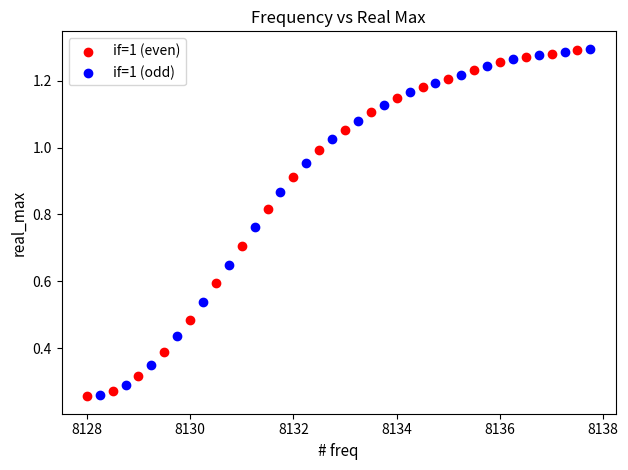

Which series has the widest spread of Y values?

if=1 (odd)